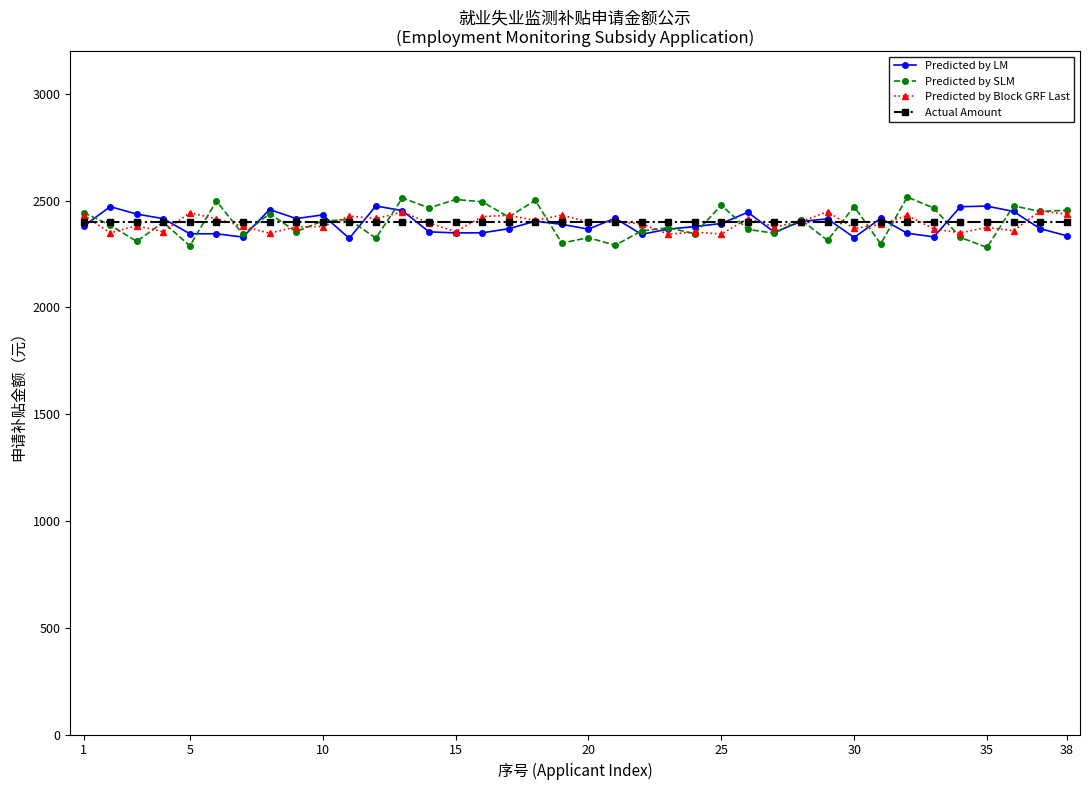

What is the maximum value shown in the chart?

2516.9